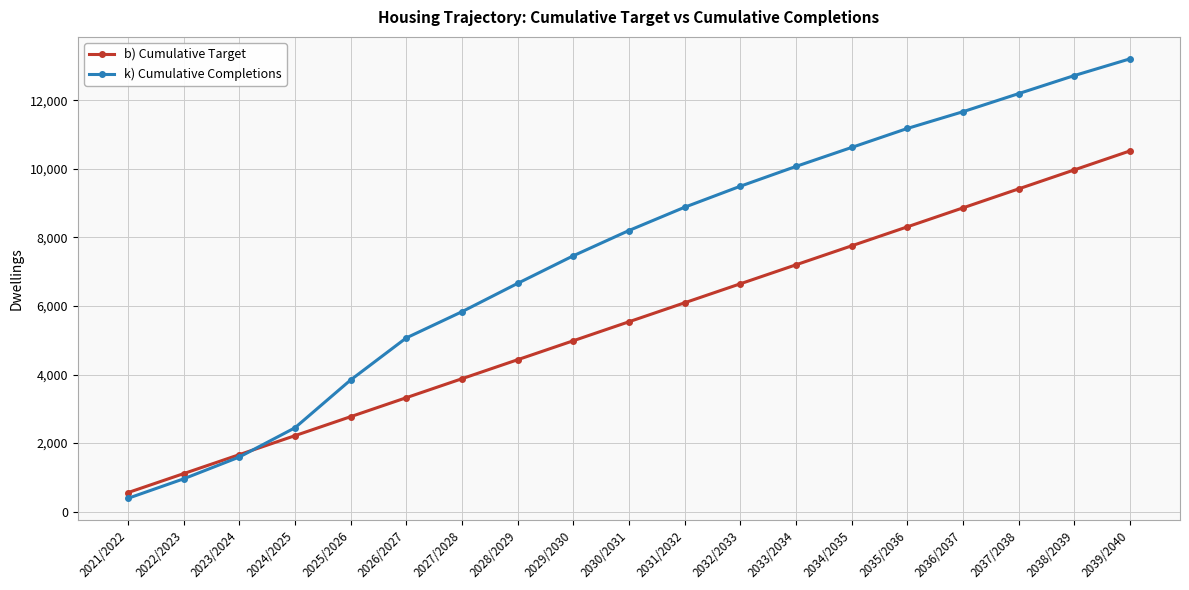

What is the difference between the second highest and second lowest values in the k) Cumulative Completions series?

11769